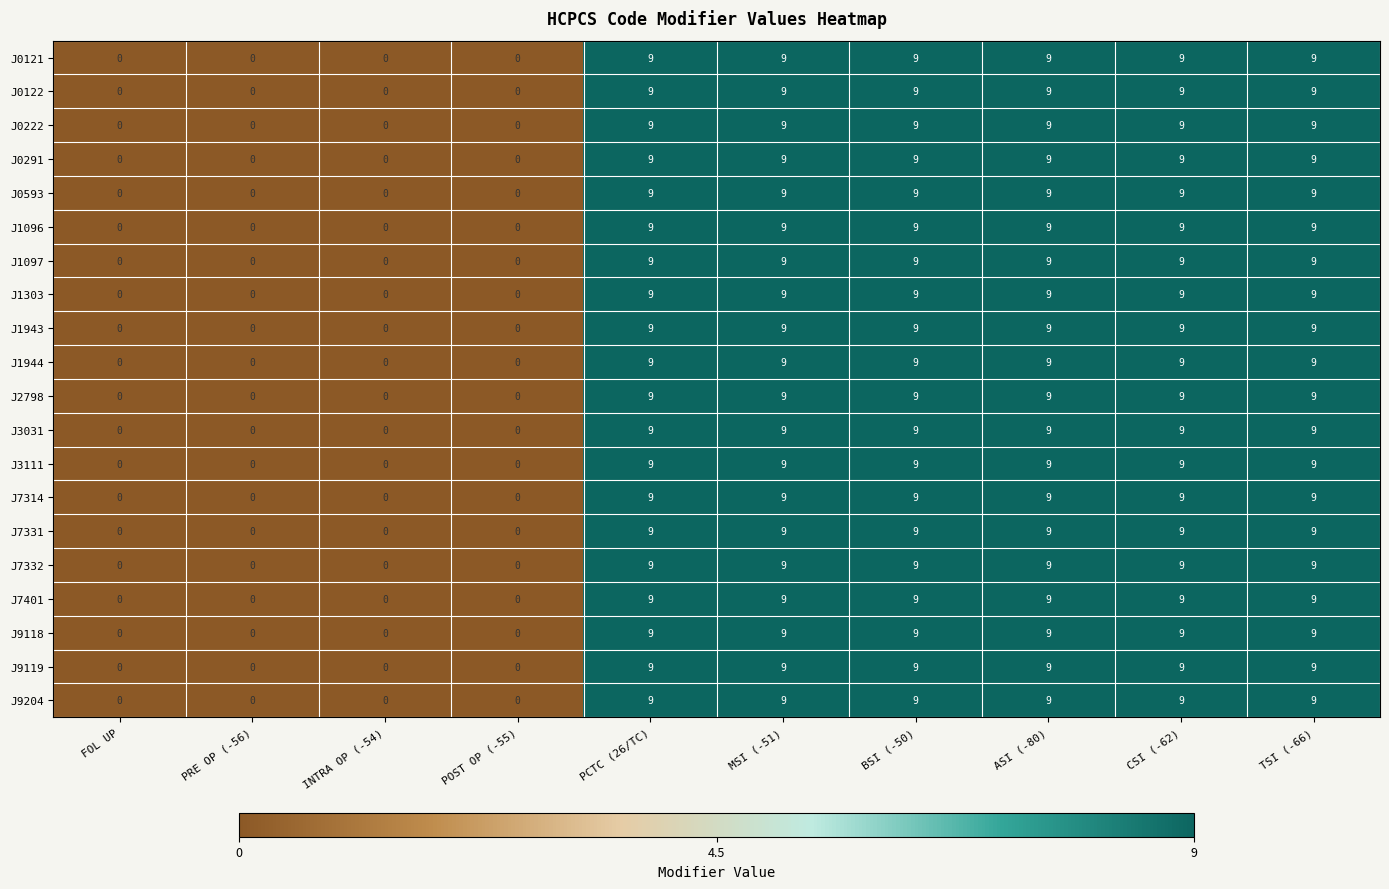

At how many categories does at least one series exceed 5?

6